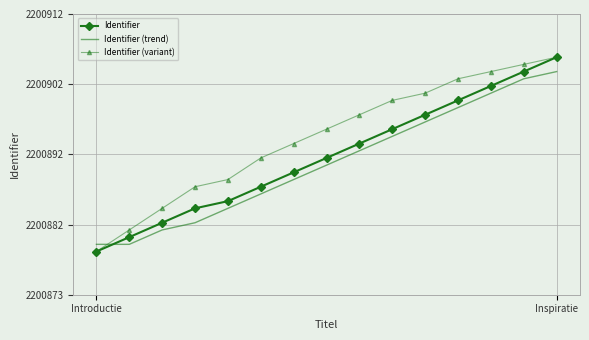

What is the value of the Identifier (trend) point at the 15th from the left?

2200904